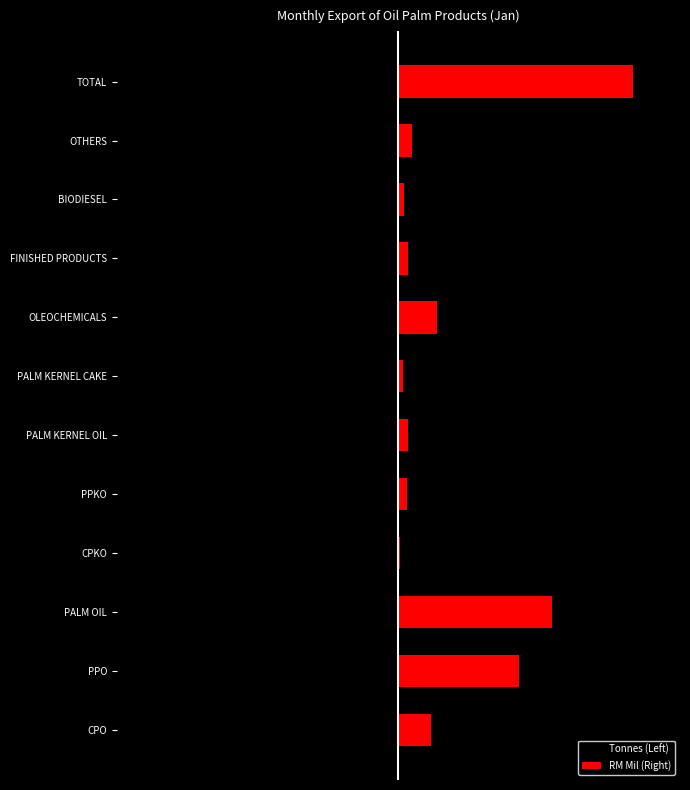

Rank the series by their maximum value, from lowest to highest.

Tonnes (Left), RM Mil (Right)